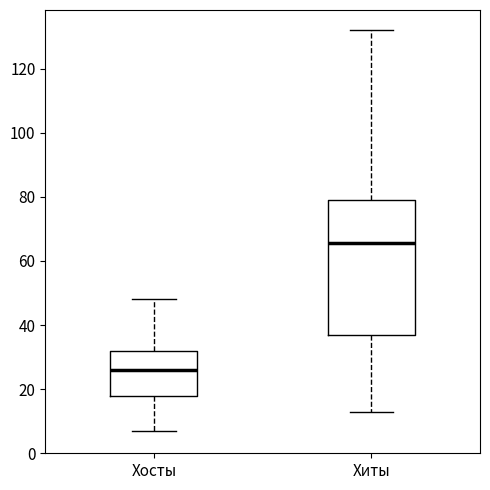

Which box's median line is the highest?

Хиты